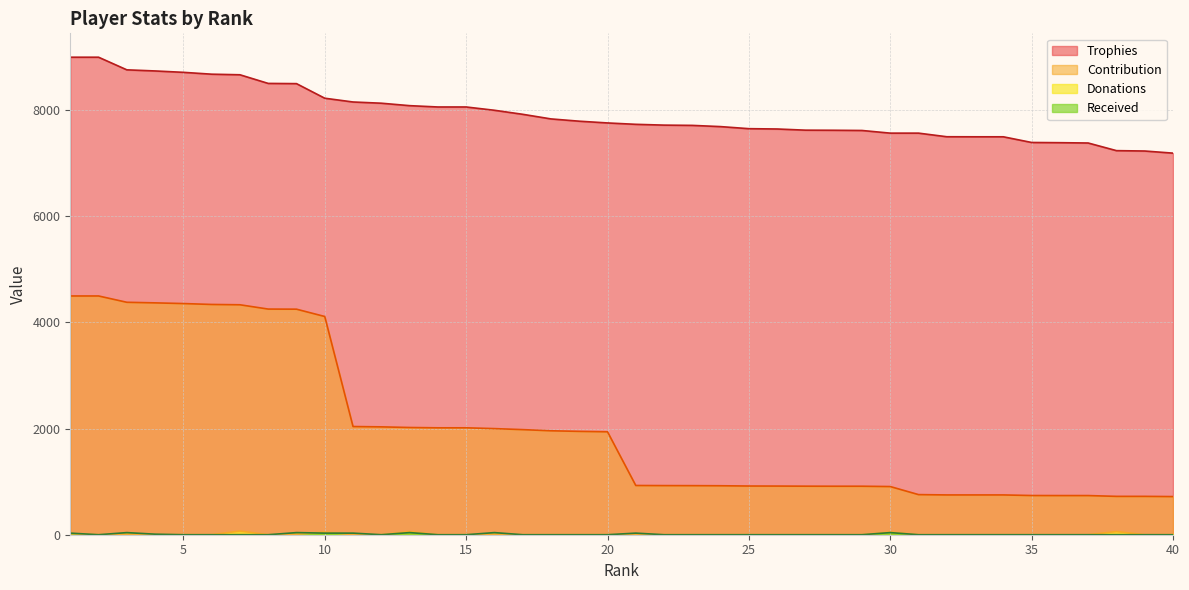

What are all the series names shown in the legend?

Trophies, Contribution, Donations, Received